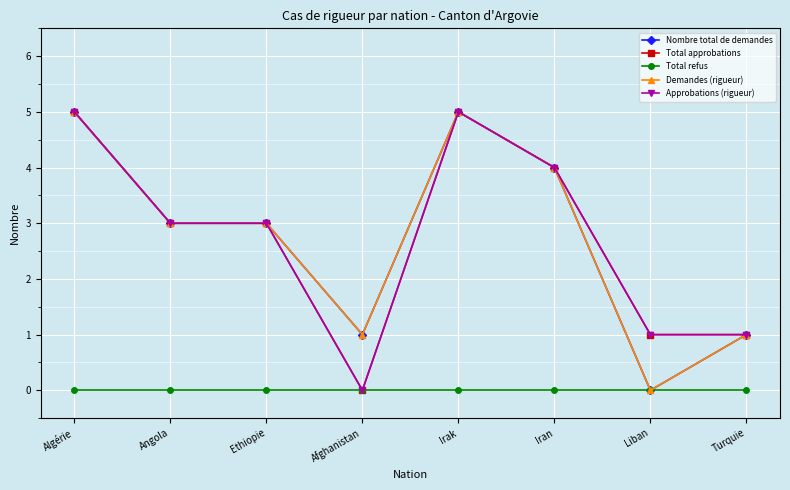

How many lines are shown in the chart?

5